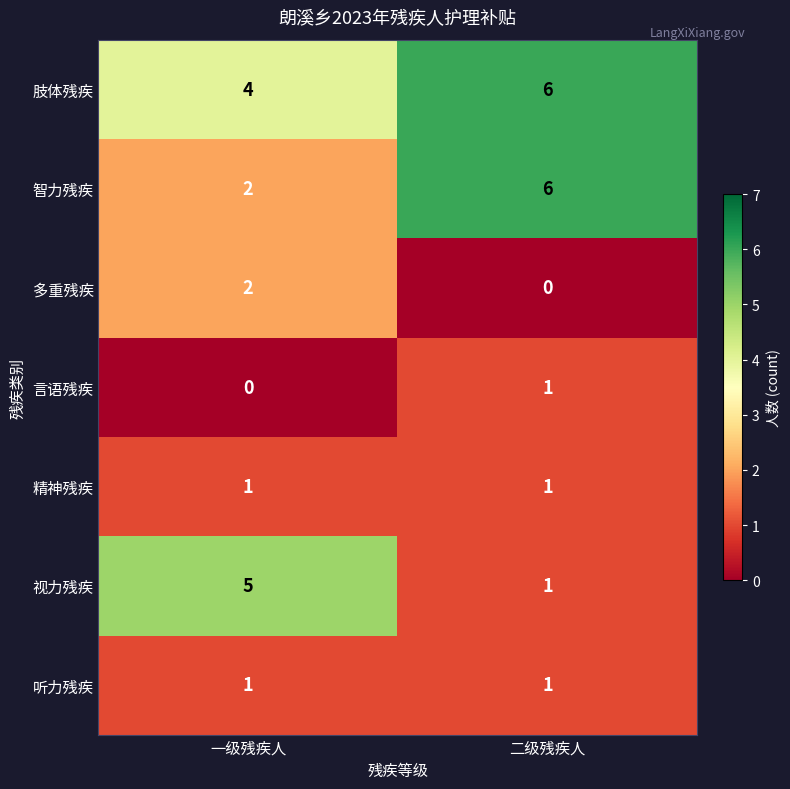

Reading right to left, list all the values displayed in this chart.

肢体残疾: 6	4
智力残疾: 6	2
多重残疾: 0	2
言语残疾: 1	0
精神残疾: 1	1
视力残疾: 1	5
听力残疾: 1	1